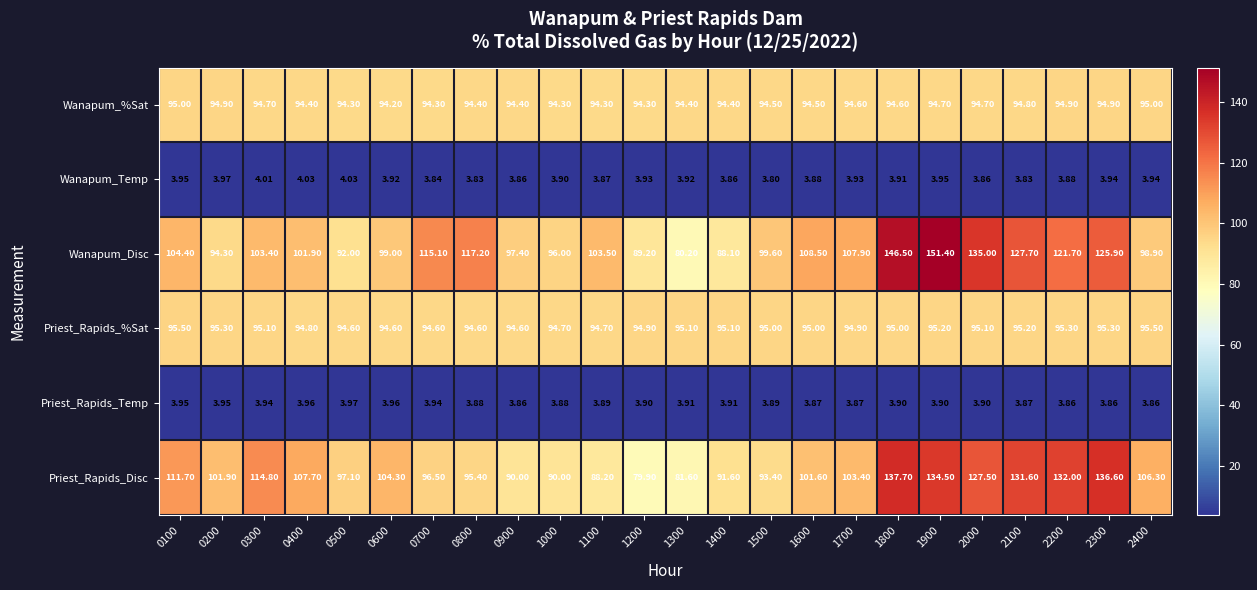

Rank the series at 0800 from highest to lowest value.

Wanapum_Disc, Priest_Rapids_Disc, Priest_Rapids_%Sat, Wanapum_%Sat, Priest_Rapids_Temp, Wanapum_Temp